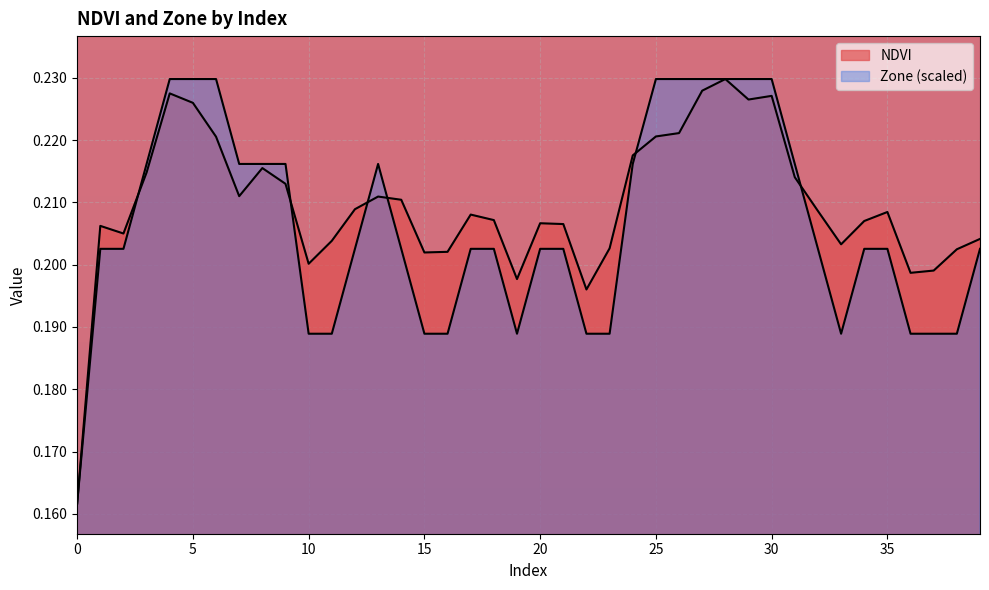

In NDVI, how many points are lower than both neighbors (excluding endpoints)?

9